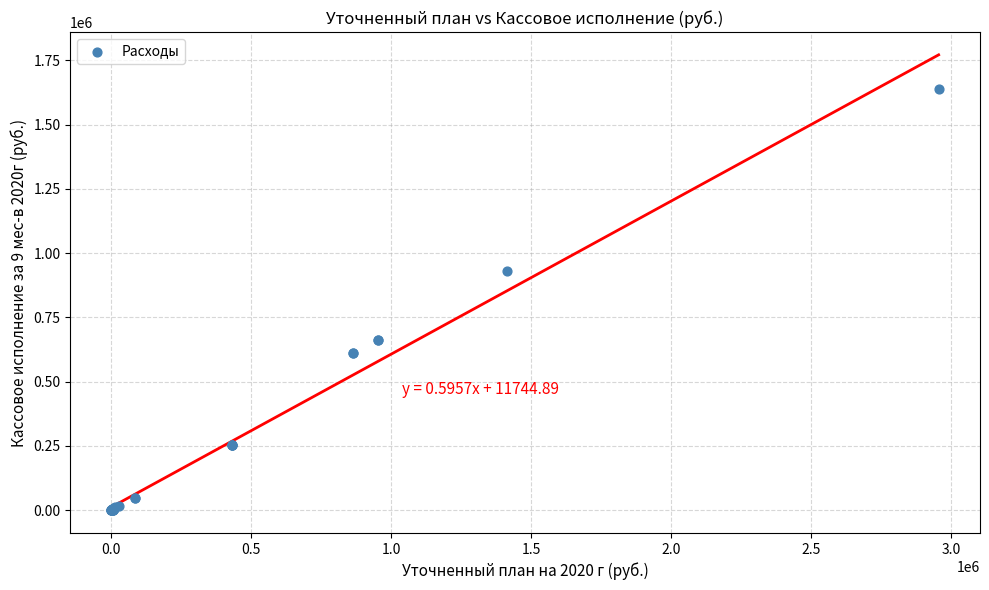

What Y value in the scatter plot is closest to 820205?

932588.9